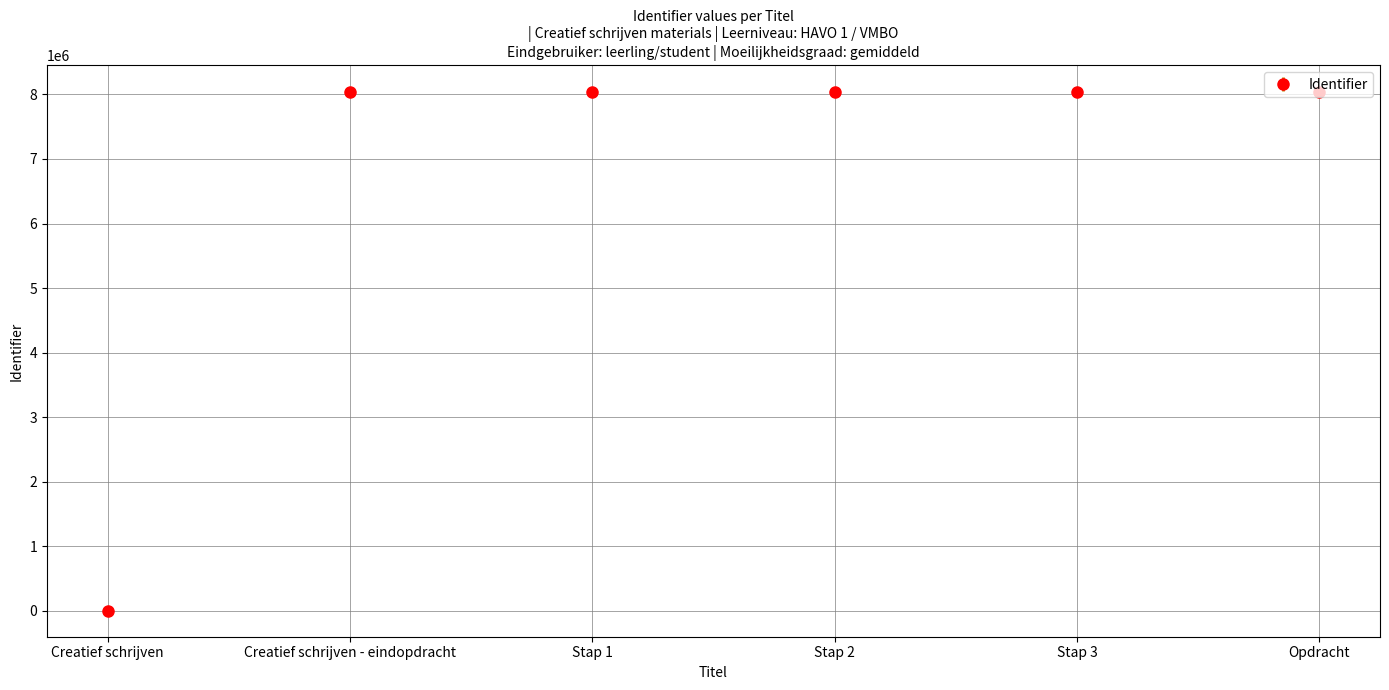

What is the sum of all values?

40217283